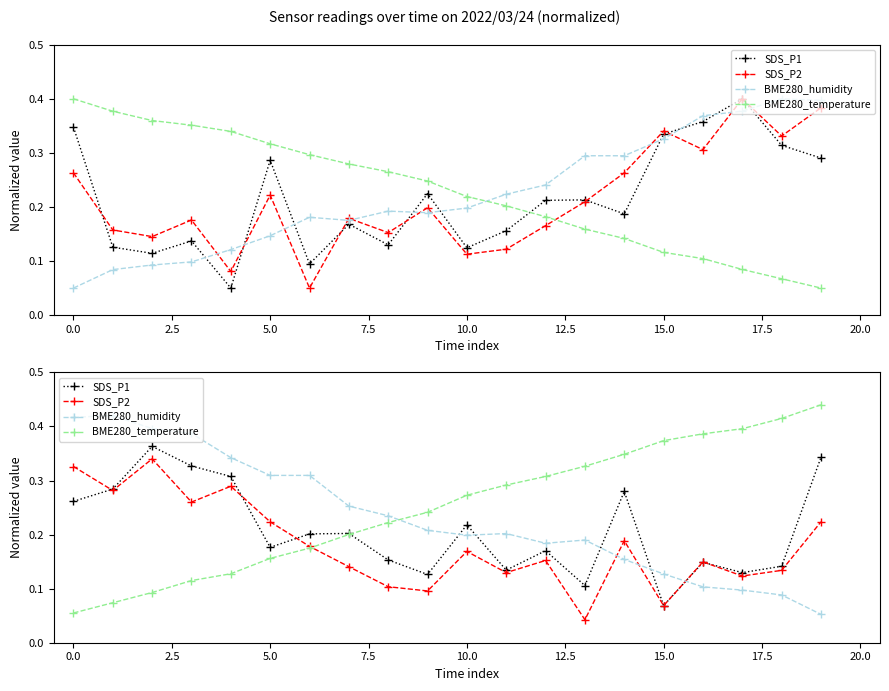

True or false: BME280_humidity has a value of 0.1 at 18.

False